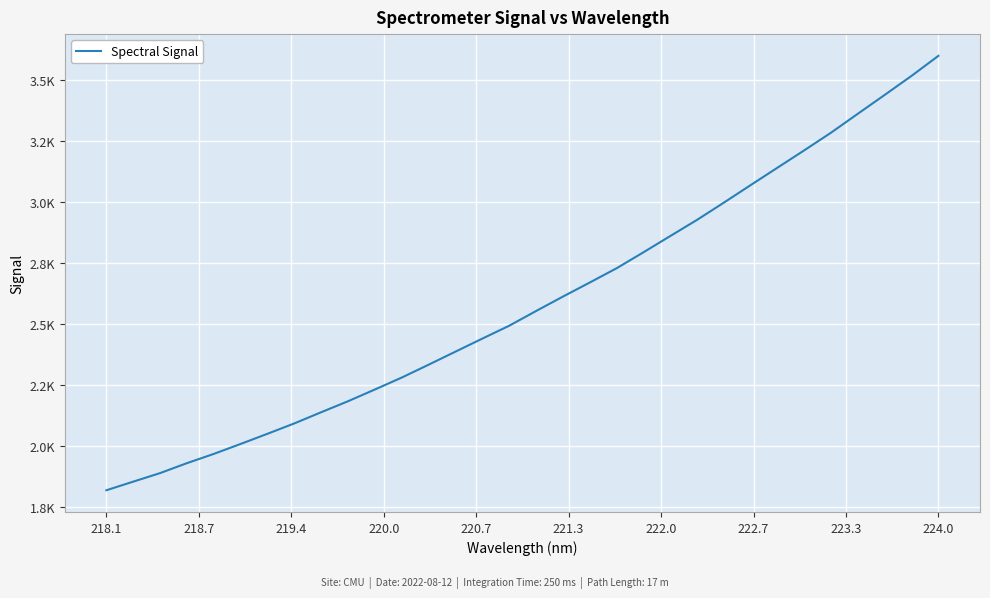

Is this an area chart (filled region under the line)?

No